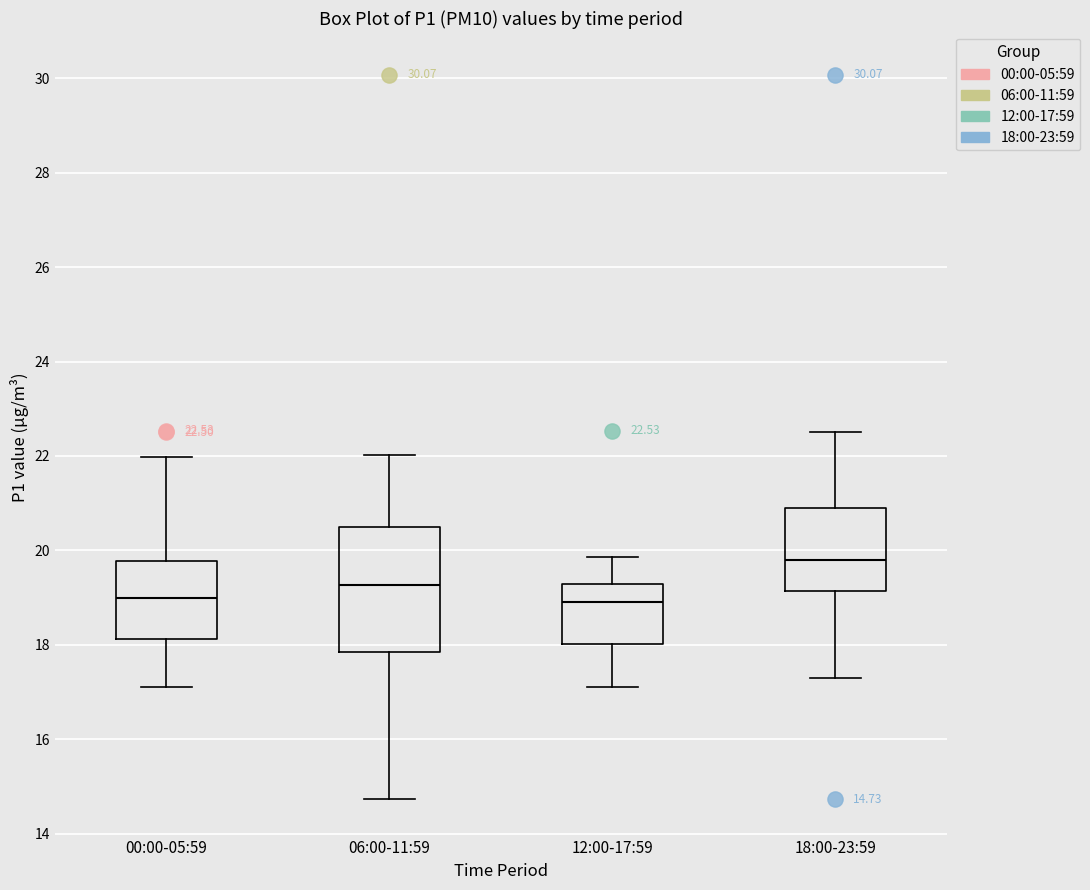

Comparing the boxes themselves (not the whiskers), which one is the tallest?

06:00-11:59